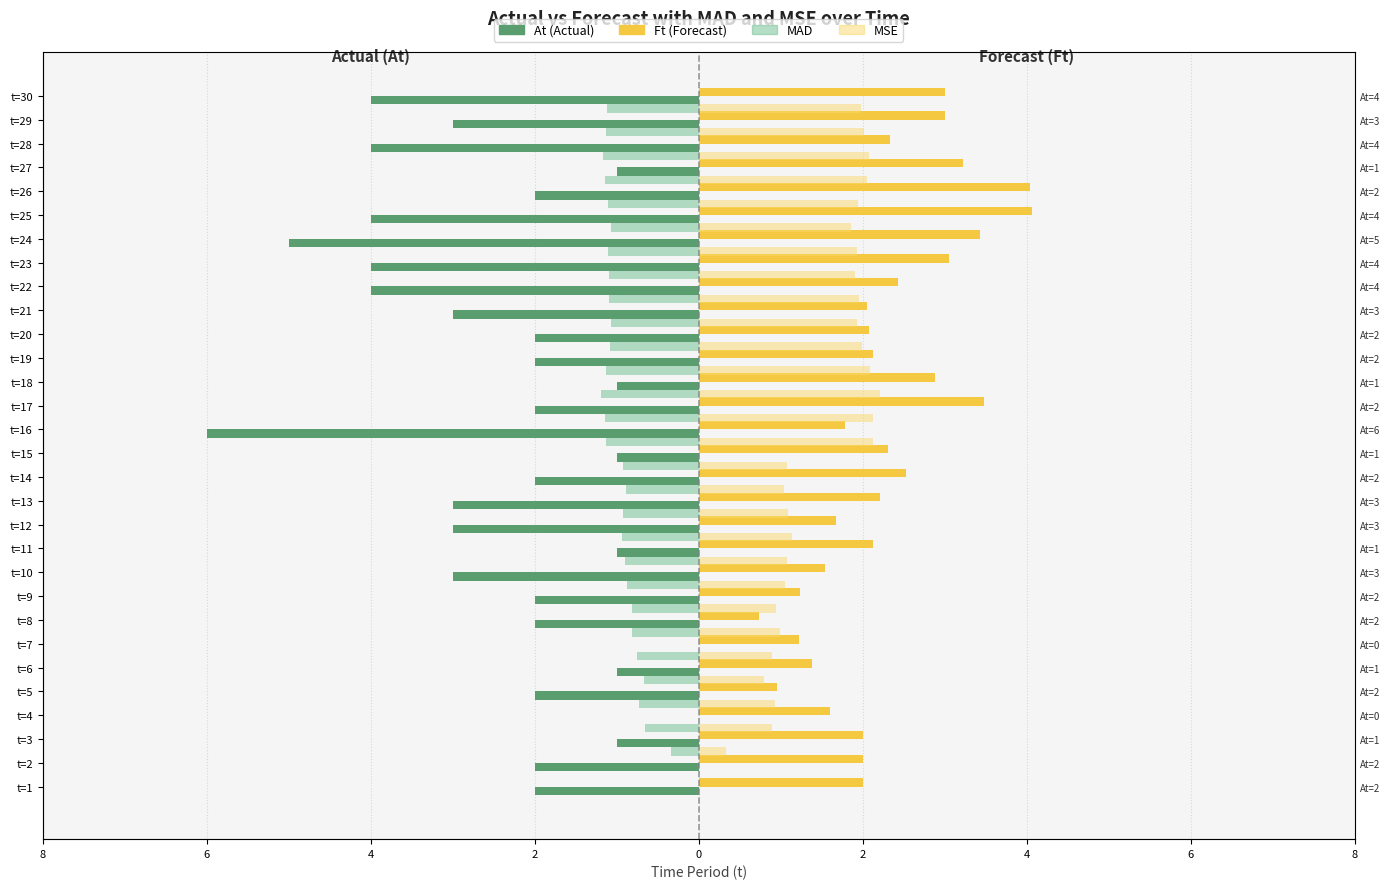

Which series has the widest spread of values?

At (Actual)